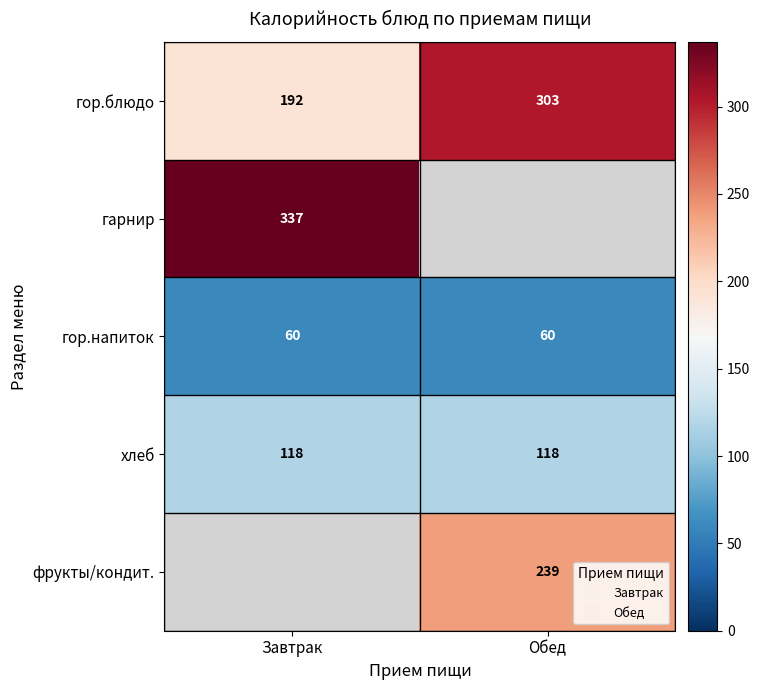

At which label does гор.блюдо reach its minimum?

Завтрак